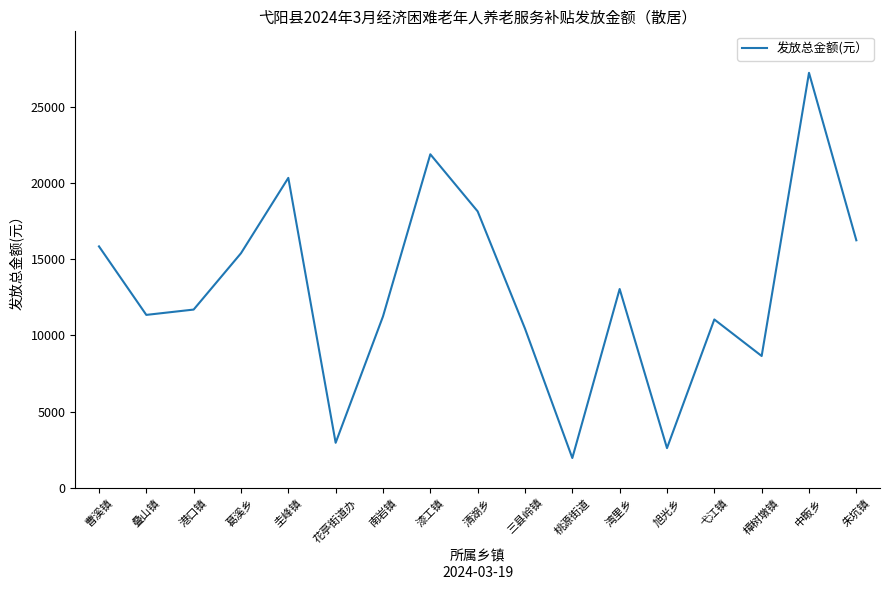

What is the change in value from 圭峰镇 to 湾里乡?

-7300